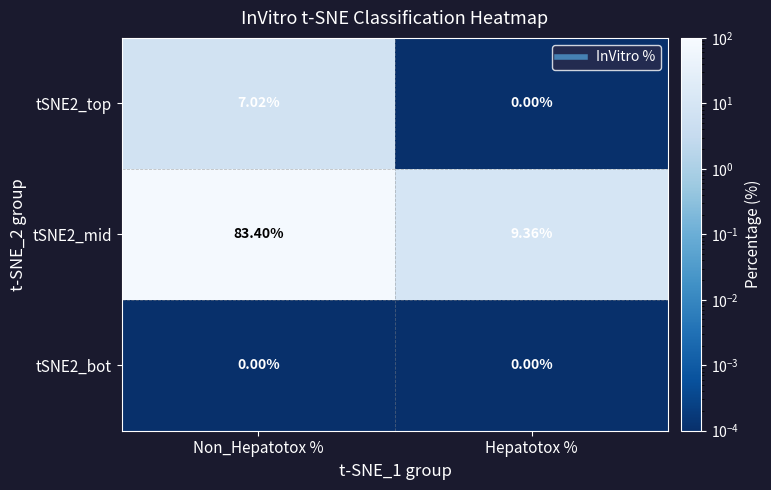

Where does the tSNE2_mid series first go above 83?

Non_Hepatotox %